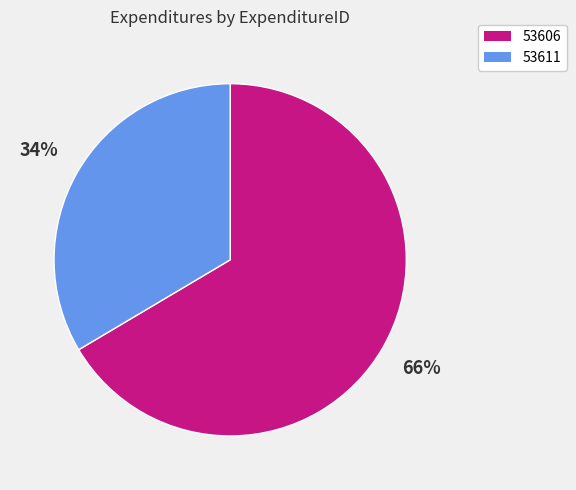

How many segments does this pie chart have?

2